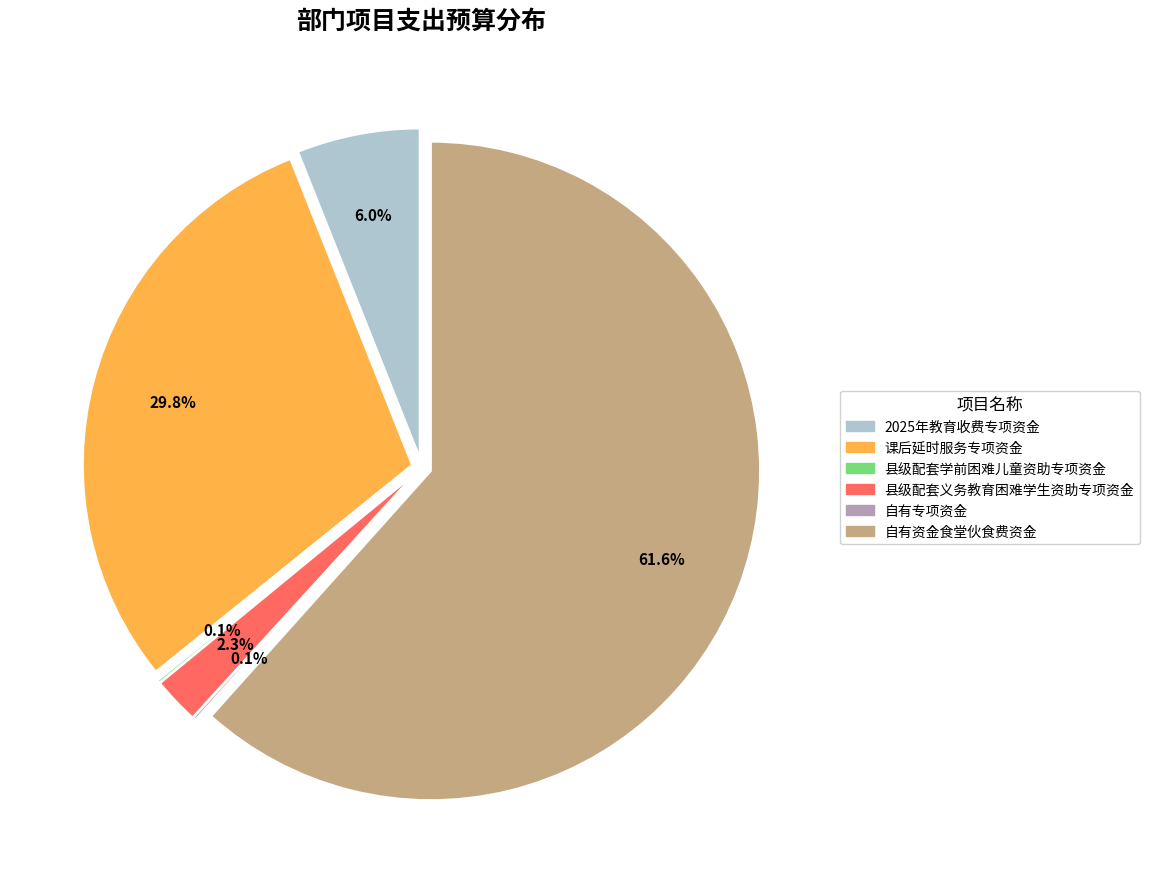

To the nearest percent, what percentage of the pie is 自有资金食堂伙食费资金?

62%